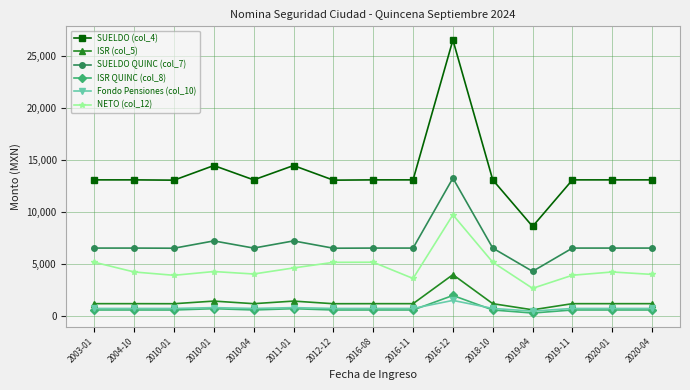

The SUELDO (col_4) series shows 2539.1 at 2019-04. True or false?

False